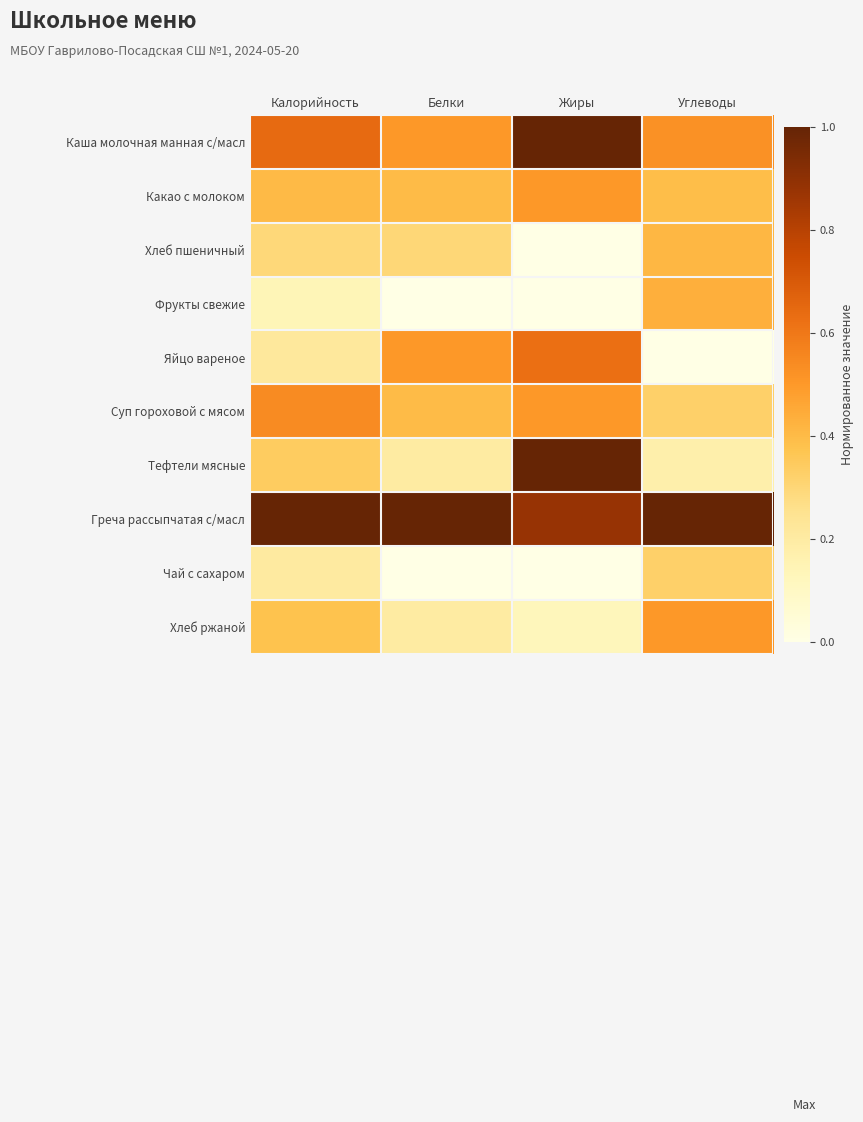

How many distinct data groups are displayed?

10